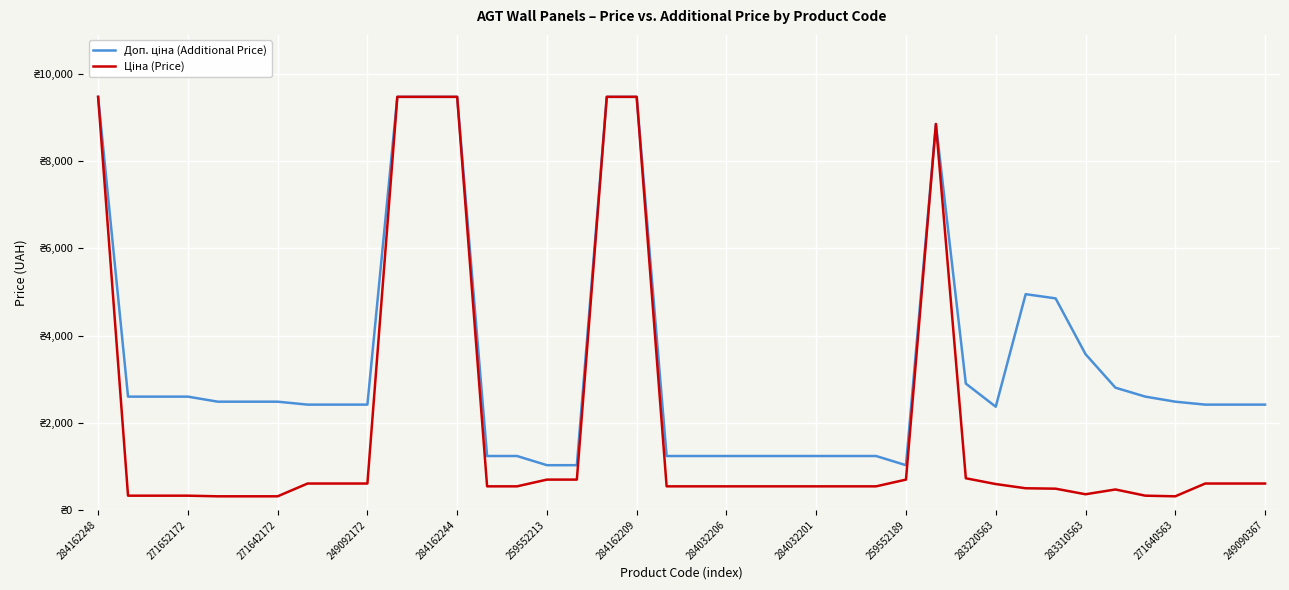

Is this an area chart (filled region under the line)?

No